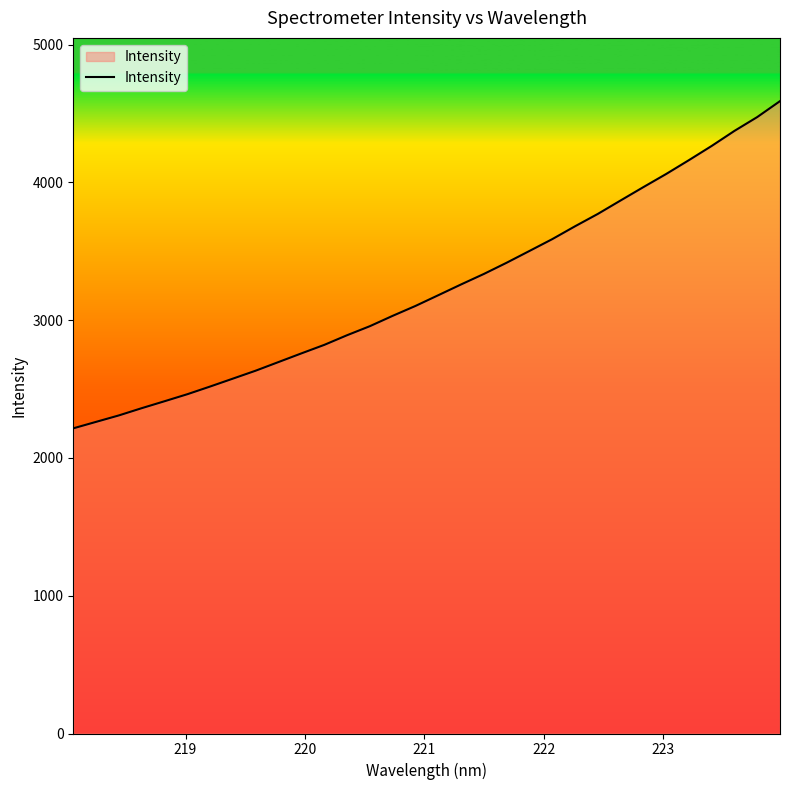

What is the difference between the maximum and minimum values?

2374.5